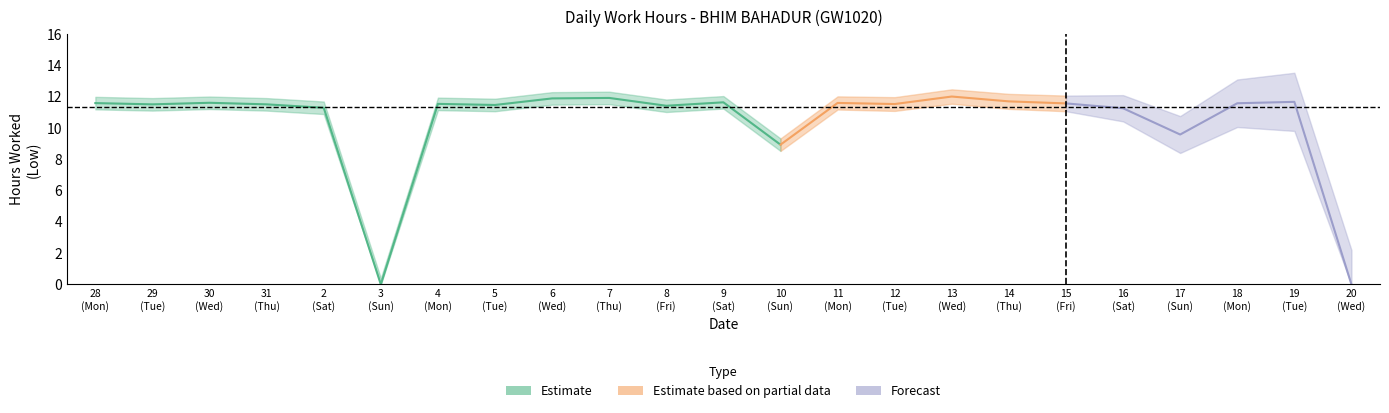

List the labels in order of value, smallest first.

3, 20, 10, 17, 16, 2, 8, 5, 29, 31, 12, 4, 15, 18, 28, 11, 30, 9, 19, 14, 6, 7, 13